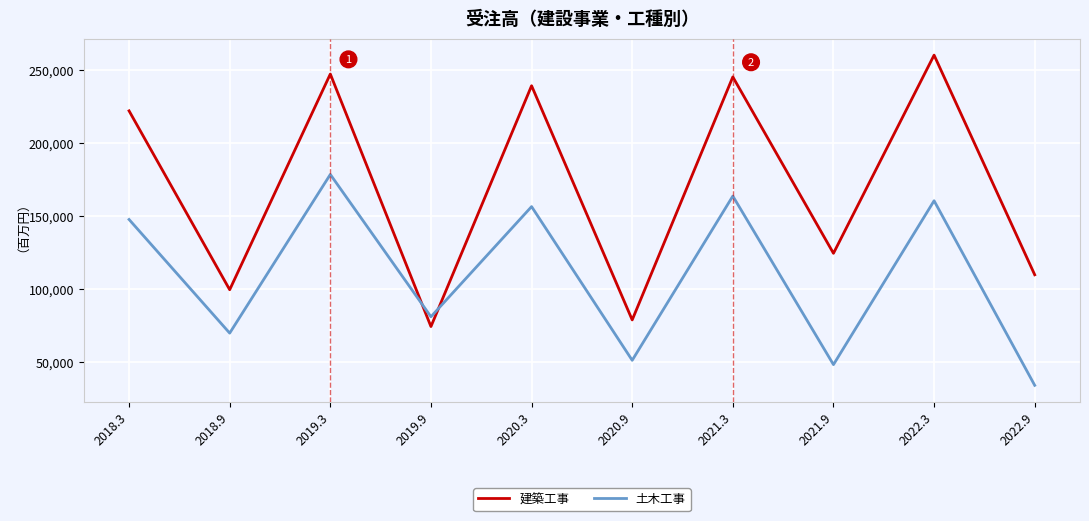

How many series are shown in this chart?

2